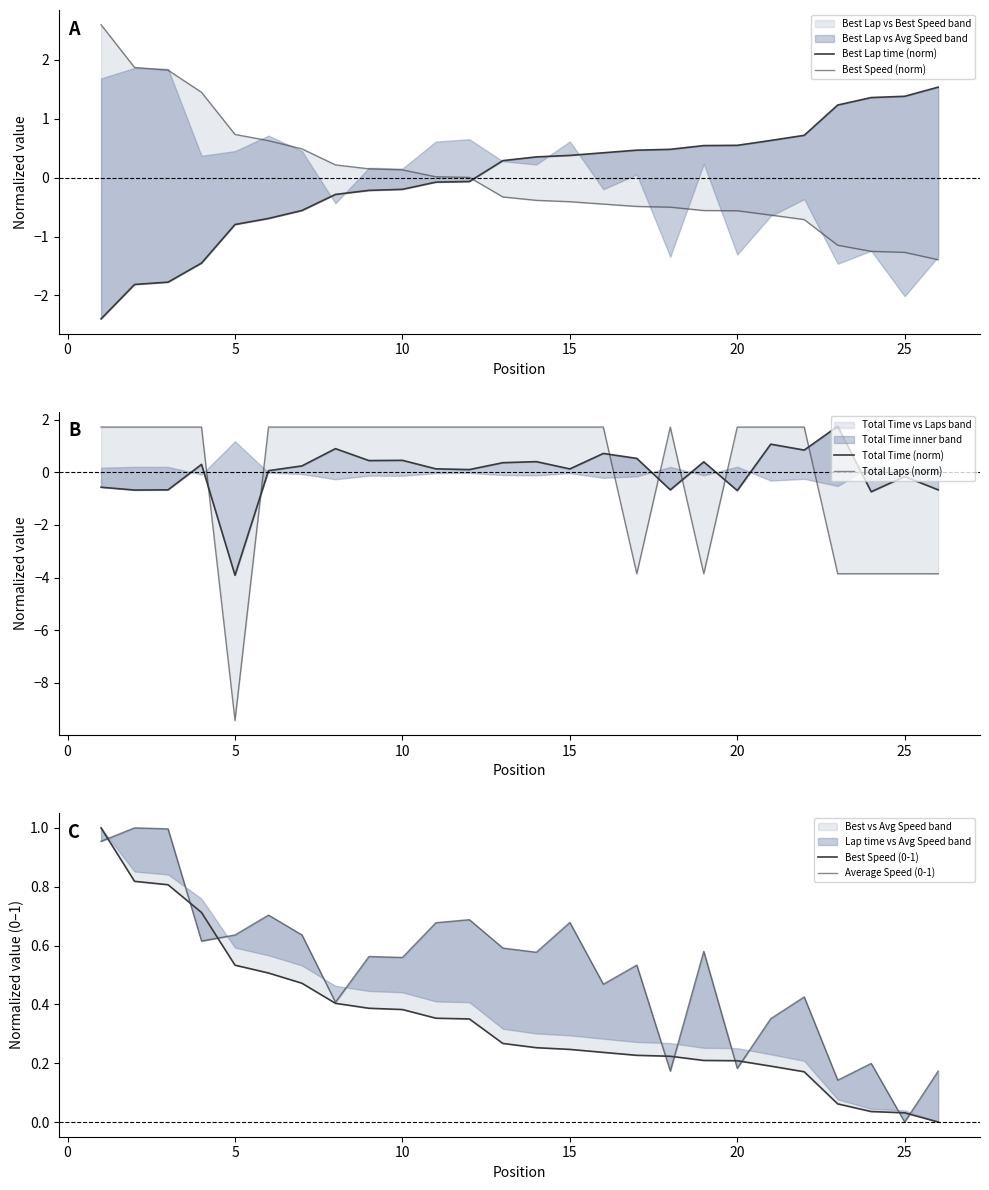

How many data points in Best Speed (norm) are less than 0?

14